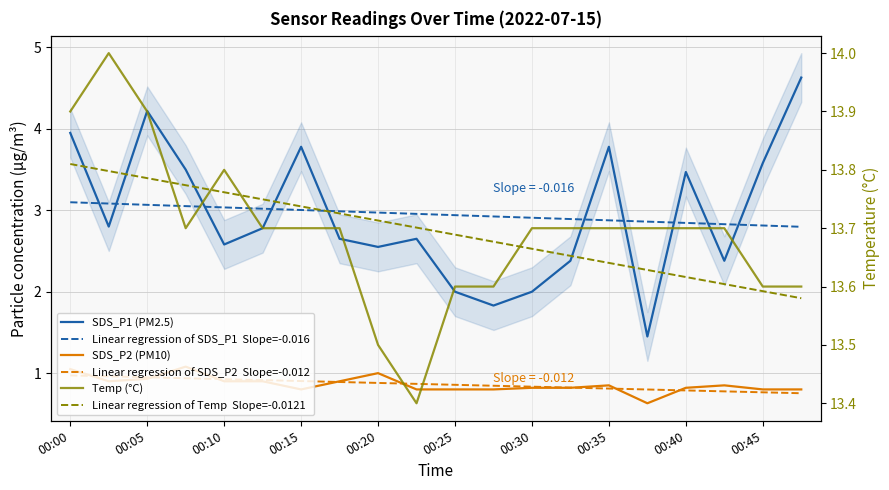

True or false: Linear regression of SDS_P1  Slope=-0.016 and Linear regression of Temp  Slope=-0.0121 cross at least once.

False